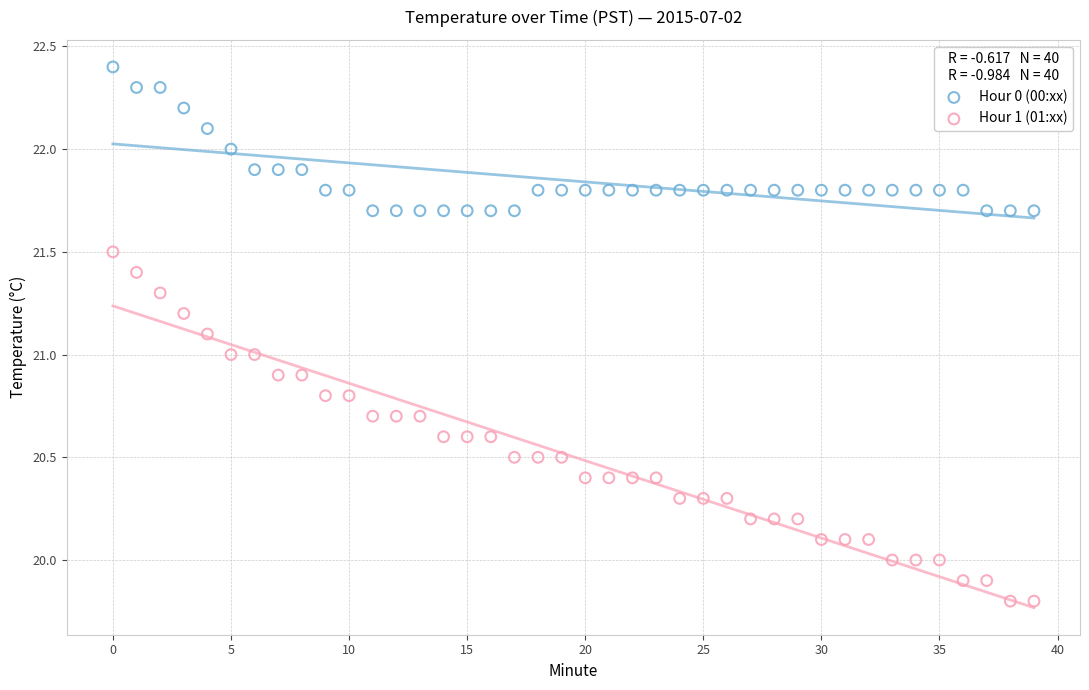

Which series contains the highest Y value?

Hour 0 (00:xx)